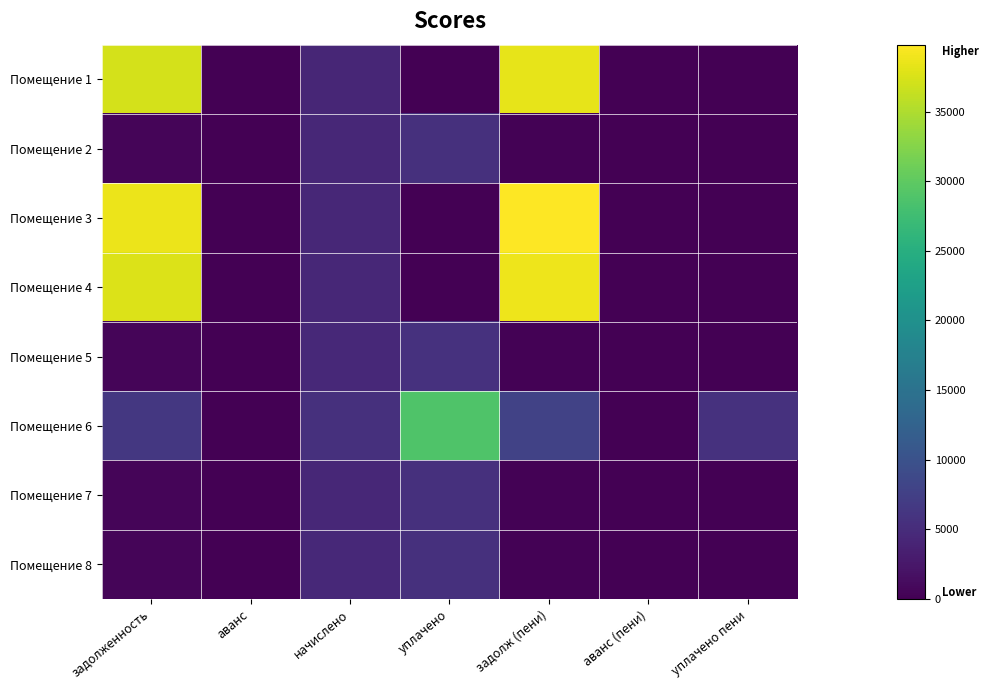

Reading left to right, extract all data points from this chart.

Помещение 1: задолженность=37291.2	аванс=0.0	начислено=4247.6	уплачено=0.0	задолж (пени)=38353.1	аванс (пени)=0.0	уплачено пени=0.0
Помещение 2: задолженность=558.5	аванс=0.0	начислено=4493.9	уплачено=5483.9	задолж (пени)=184.1	аванс (пени)=0.0	уплачено пени=0.0
Помещение 3: задолженность=38696.3	аванс=0.0	начислено=4407.7	уплачено=0.0	задолж (пени)=39798.2	аванс (пени)=0.0	уплачено пени=0.0
Помещение 4: задолженность=37755.4	аванс=0.0	начислено=4426.2	уплачено=0.0	задолж (пени)=38861.9	аванс (пени)=0.0	уплачено пени=0.0
Помещение 5: задолженность=572.3	аванс=0.0	начислено=4604.6	уплачено=5619.1	задолж (пени)=188.6	аванс (пени)=0.0	уплачено пени=0.0
Помещение 6: задолженность=6432.7	аванс=0.0	начислено=5589.6	уплачено=28761.5	задолж (пени)=7830.1	аванс (пени)=0.0	уплачено пени=5651.0
Помещение 7: задолженность=558.5	аванс=0.0	начислено=4493.9	уплачено=5483.9	задолж (пени)=184.1	аванс (пени)=0.0	уплачено пени=0.0
Помещение 8: задолженность=561.6	аванс=0.0	начислено=4518.5	уплачено=5513.9	задолж (пени)=185.1	аванс (пени)=0.0	уплачено пени=0.0